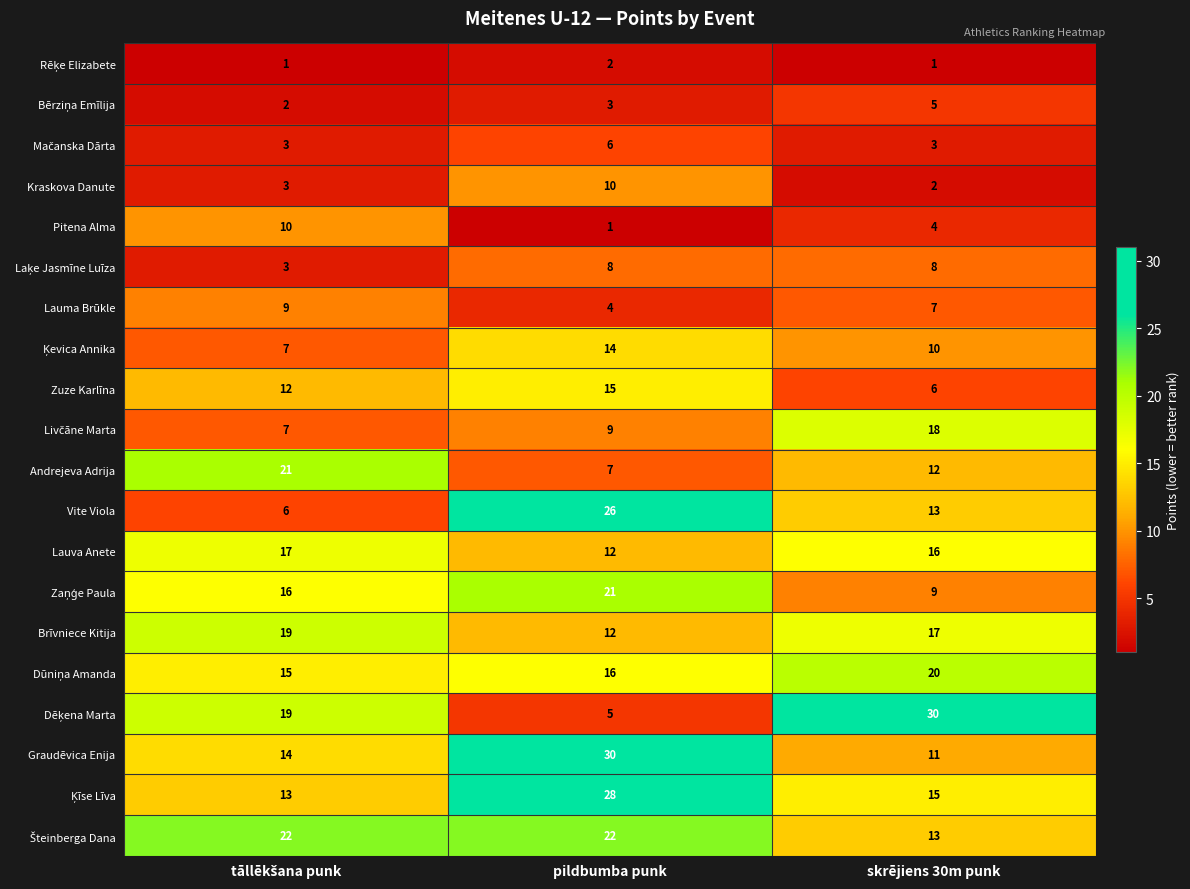

At which label is Brīvniece Kitija closest to 15?

skrējiens 30m punk